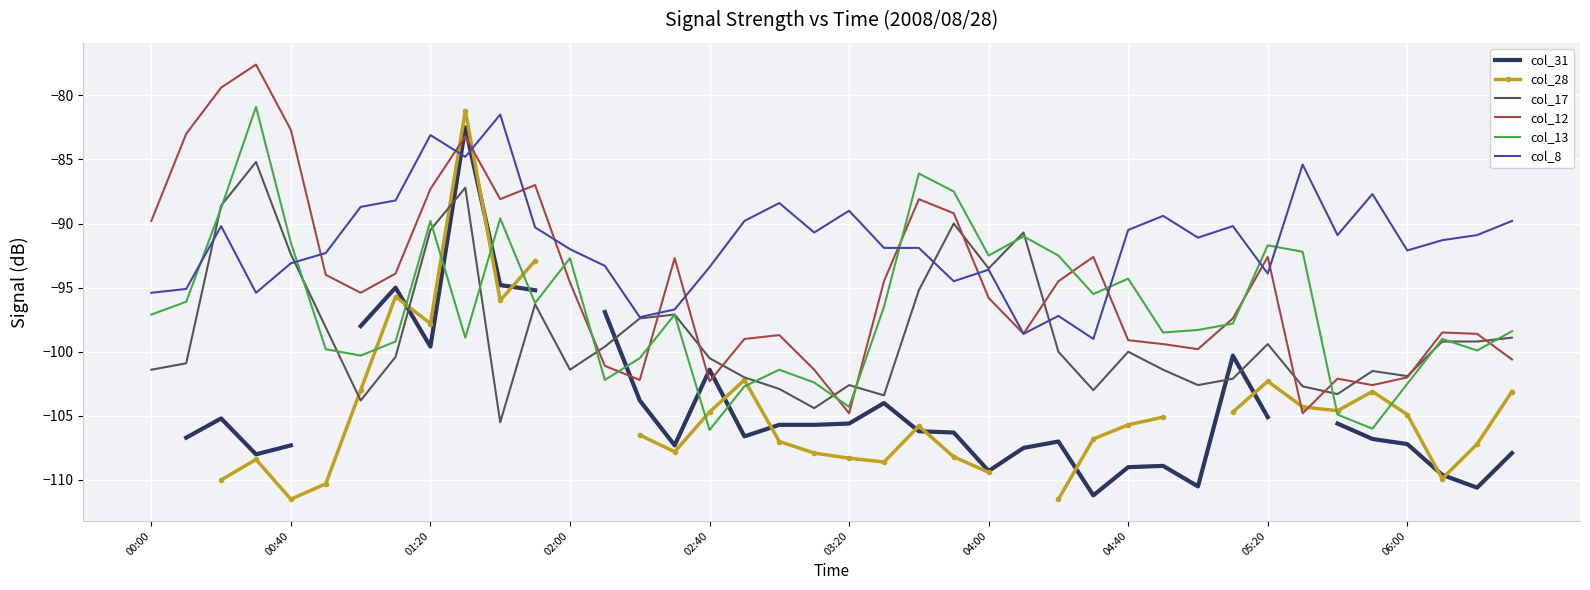

What is the minimum value for col_17?

-105.5